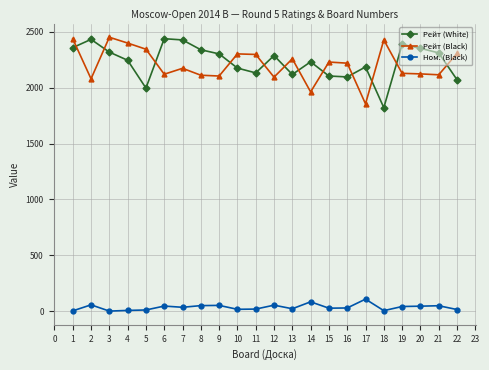

Which series changed the most between 12 and 14?

Рейт (Black)